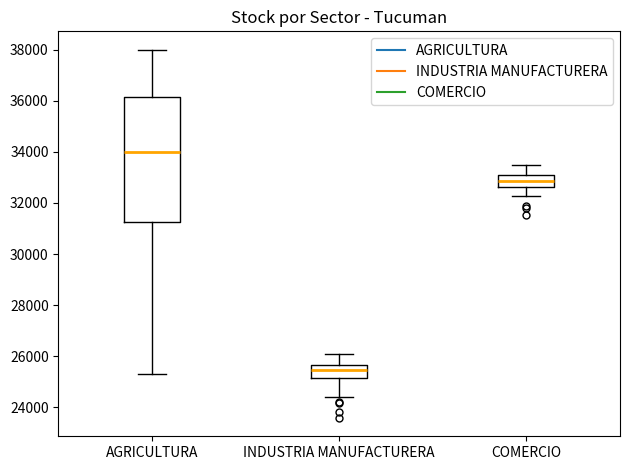

Which box is the tallest, from its lower edge to its upper edge?

AGRICULTURA